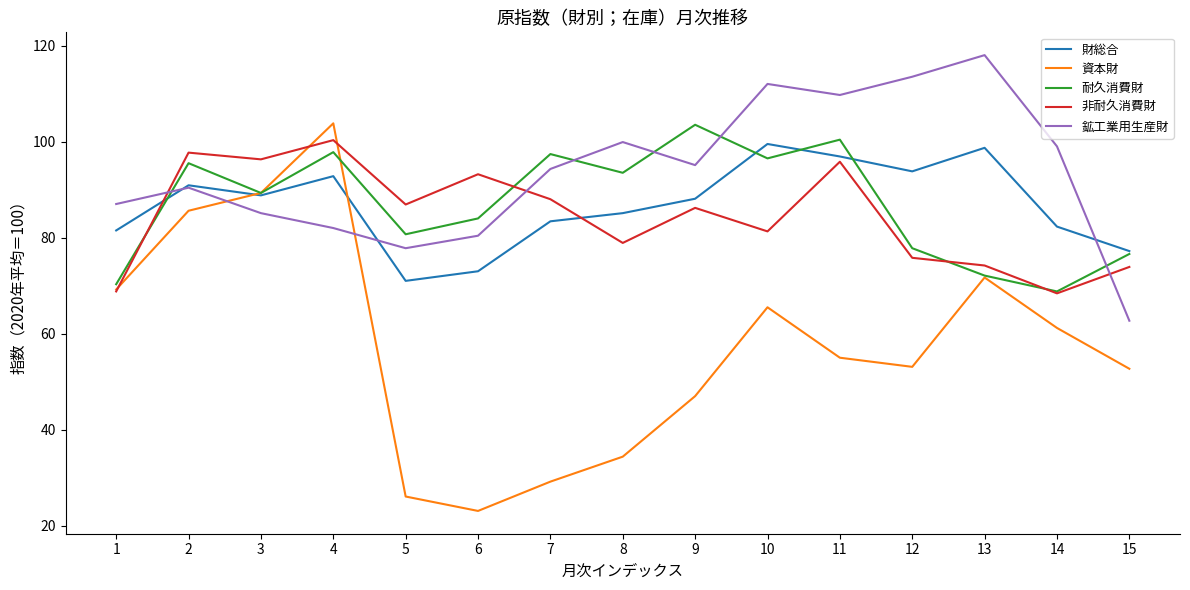

Which series ends up on top after the final intersection of 鉱工業用生産財 and 財総合?

財総合